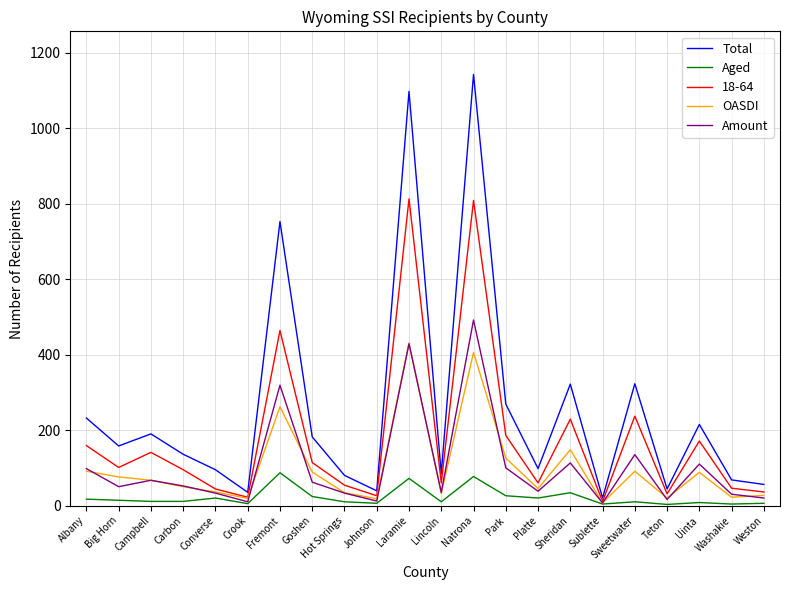

Rank the series by their maximum value, from highest to lowest.

Total, 18-64, Amount, OASDI, Aged